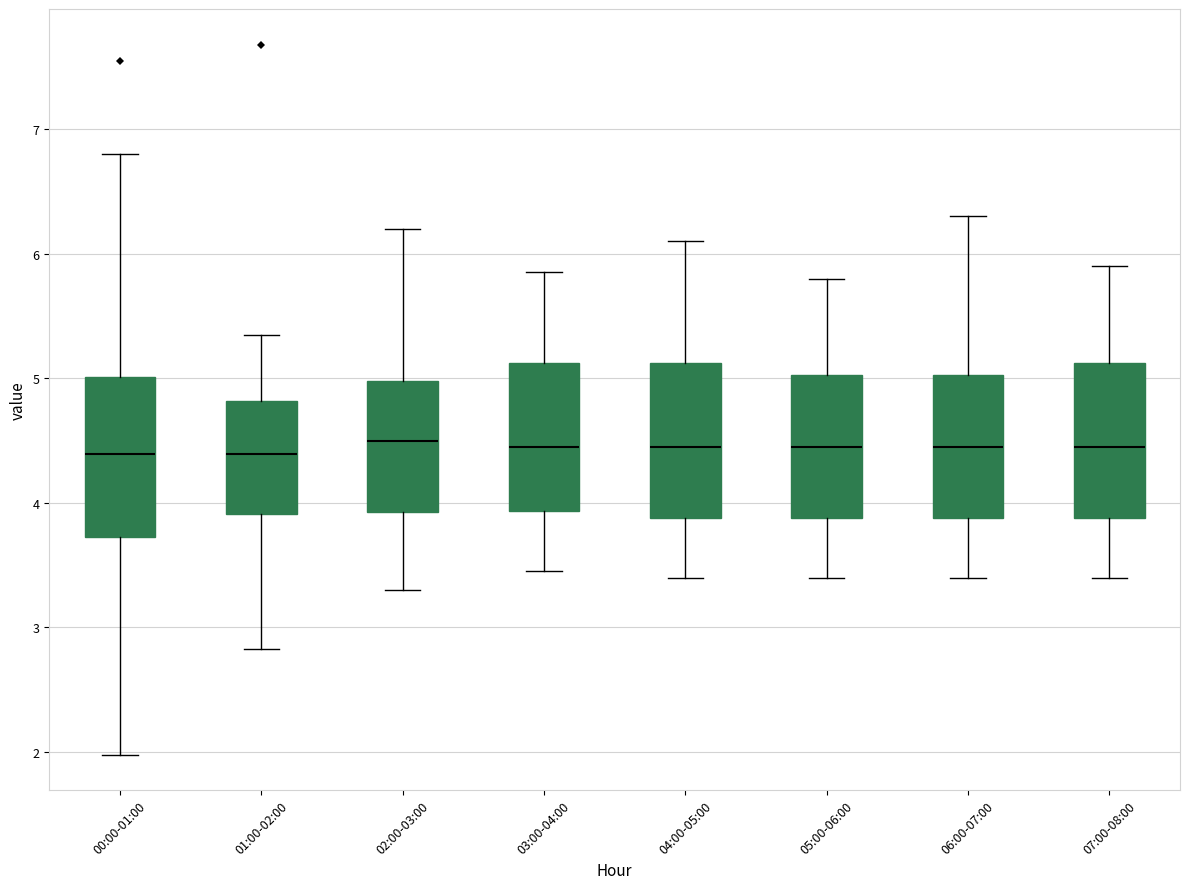

Reading left to right, transcribe this box plot: for each box, give where its median line is, the range the box spans, and where its two whiskers end, as read against the y-axis. The values are not printed on the chart, so give them approximately, as read against the axis.

00:00-01:00: median 4.4, box 3.7 to 5.0, whiskers 2.0 to 6.8
01:00-02:00: median 4.4, box 3.9 to 4.8, whiskers 2.8 to 5.4
02:00-03:00: median 4.5, box 3.9 to 5.0, whiskers 3.3 to 6.2
03:00-04:00: median 4.5, box 3.9 to 5.1, whiskers 3.5 to 5.9
04:00-05:00: median 4.5, box 3.9 to 5.1, whiskers 3.4 to 6.1
05:00-06:00: median 4.5, box 3.9 to 5.0, whiskers 3.4 to 5.8
06:00-07:00: median 4.5, box 3.9 to 5.0, whiskers 3.4 to 6.3
07:00-08:00: median 4.5, box 3.9 to 5.1, whiskers 3.4 to 5.9